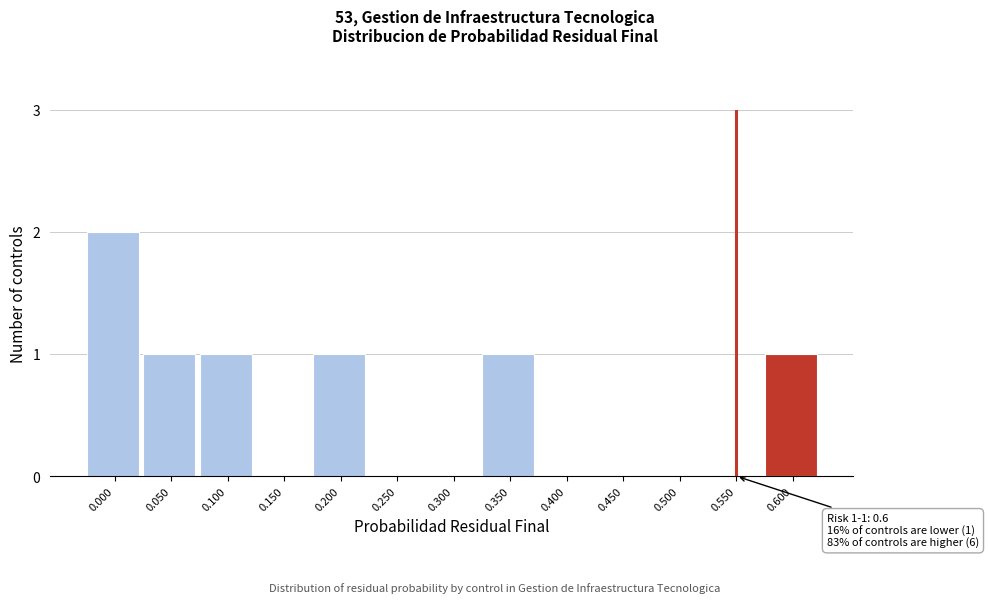

Reading right to left, transcribe all the data shown in this chart.

0.600=1	0.550=0	0.500=0	0.450=0	0.400=0	0.350=1	0.300=0	0.250=0	0.200=1	0.150=0	0.100=1	0.050=1	0.000=2